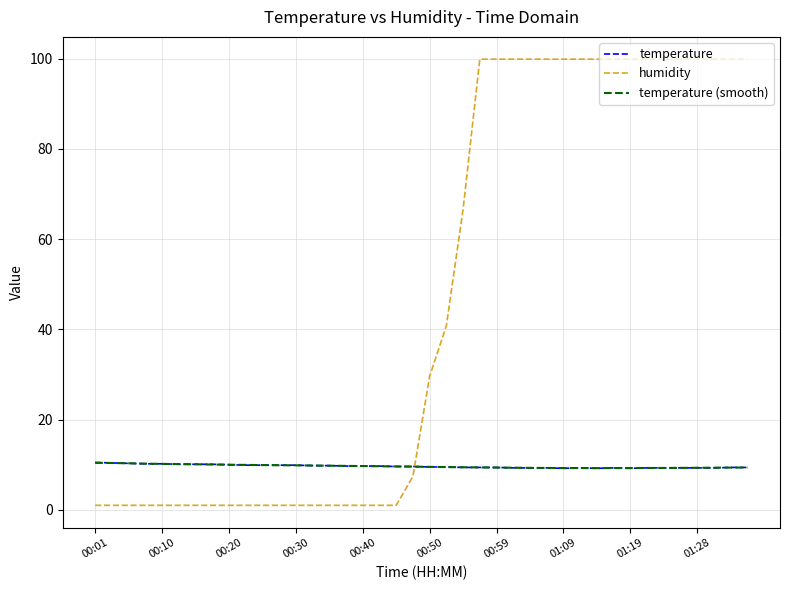

Which series has the widest spread of values?

humidity